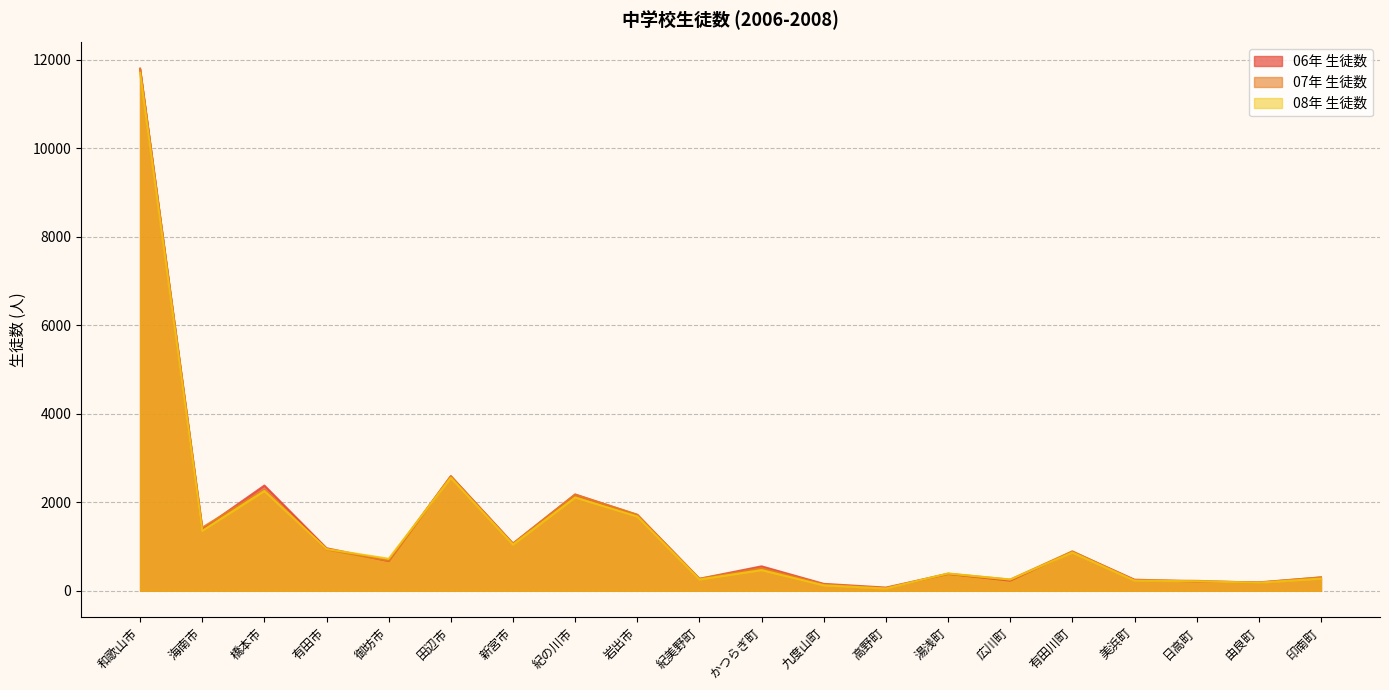

What is the sum of all 07年 生徒数 values?

28133